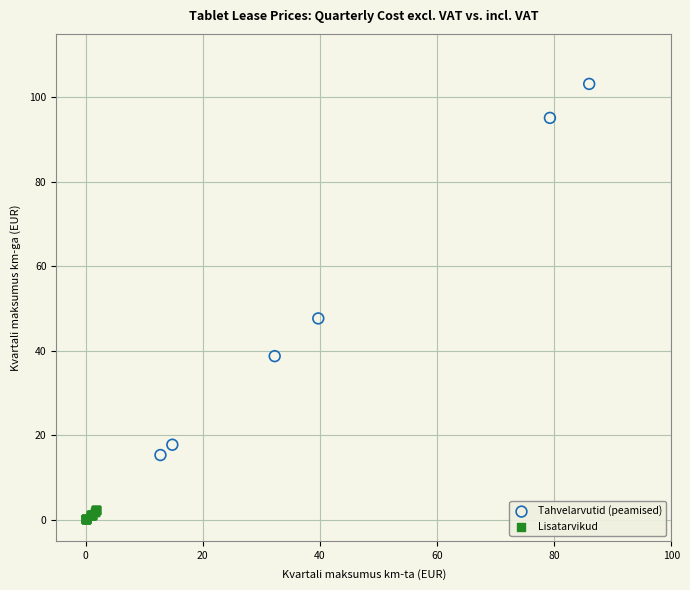

Which series contains the highest Y value?

Tahvelarvutid (peamised)